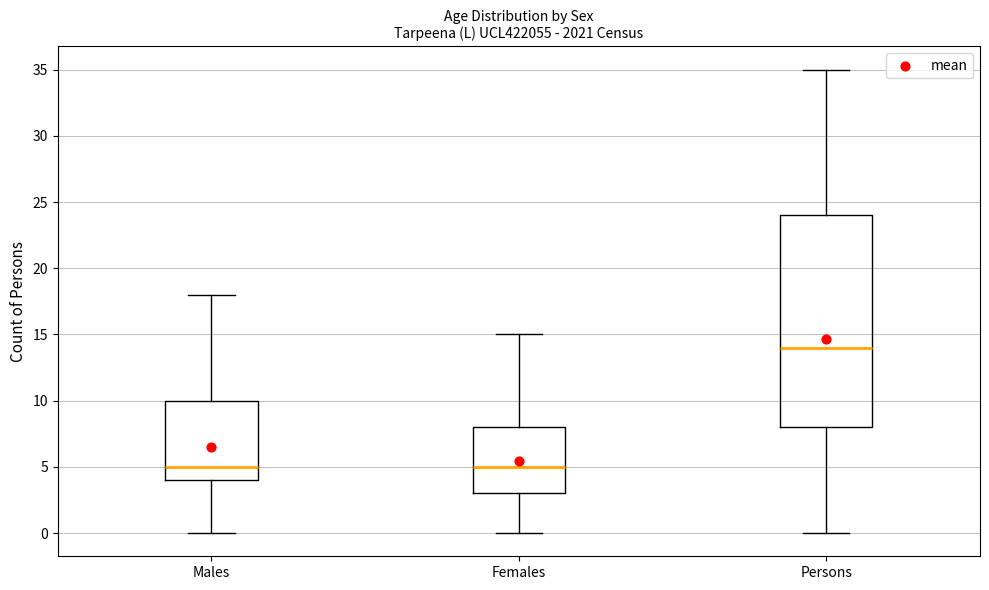

Reading left to right, transcribe this box plot: for each box, give where its median line is, the range the box spans, and where its two whiskers end, as read against the y-axis. The values are not printed on the chart, so give them approximately, as read against the axis.

Males: median 5, box 4 to 10, whiskers 0 to 18
Females: median 5, box 3 to 8, whiskers 0 to 15
Persons: median 14, box 8 to 24, whiskers 0 to 35